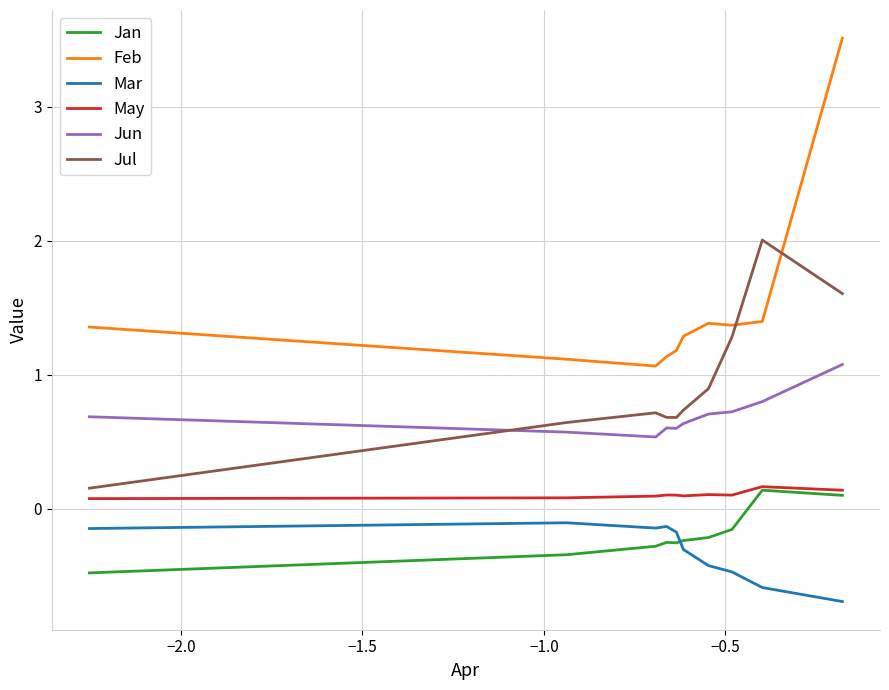

How many data points in Jan are above 0?

2